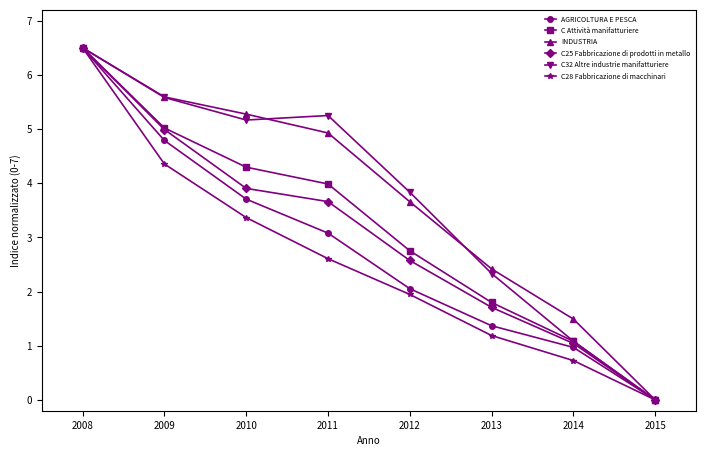

What is the maximum value shown in the chart?

6.5